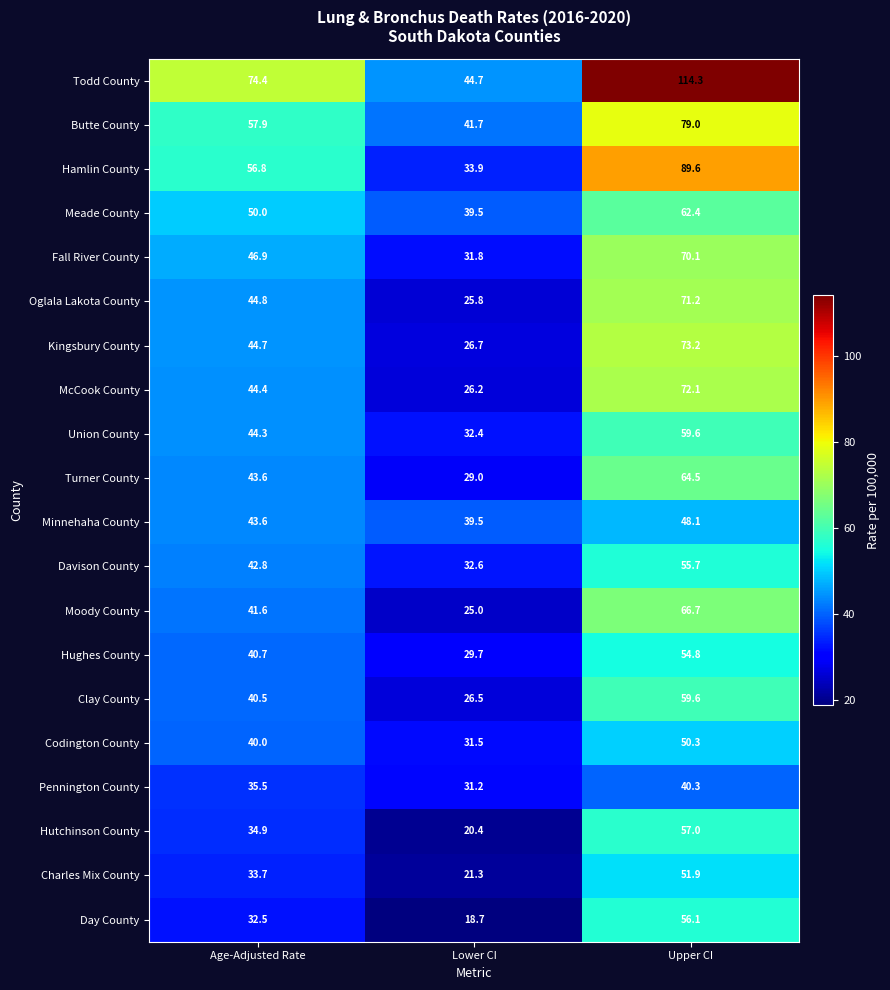

Which category has the lowest value across all series?

Lower CI